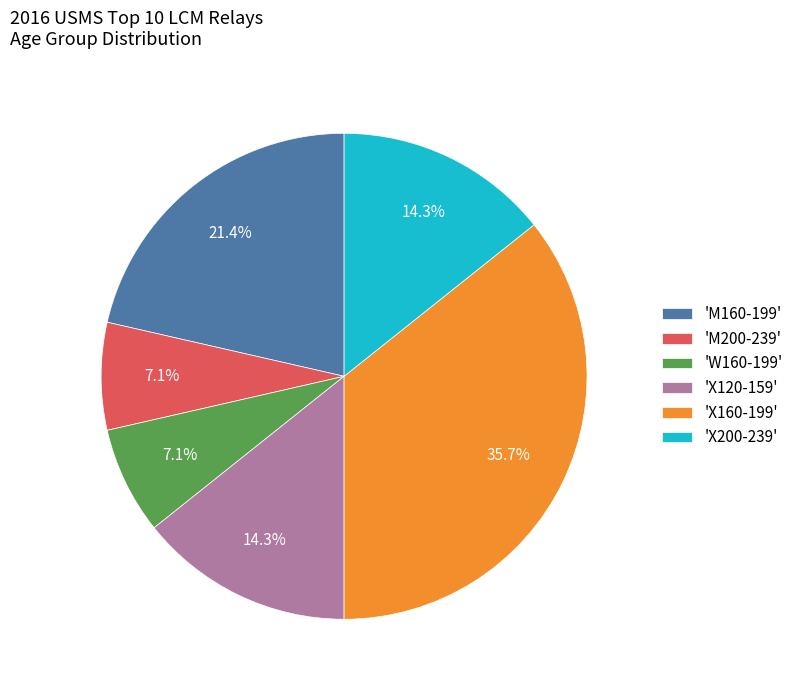

Approximately how many times larger is the value at 'M200-239' compared to 'M160-199'?

0.3